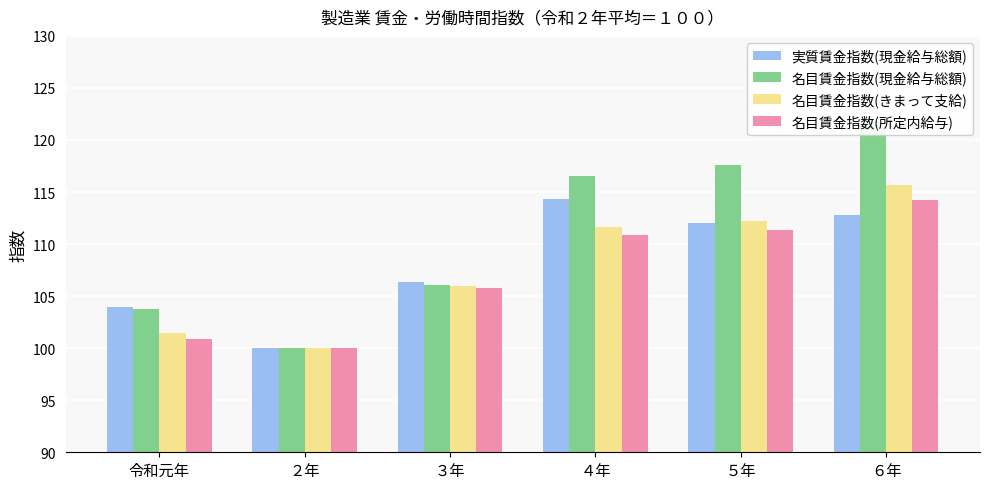

What are all the series names shown in the legend?

実質賃金指数(現金給与総額), 名目賃金指数(現金給与総額), 名目賃金指数(きまって支給), 名目賃金指数(所定内給与)